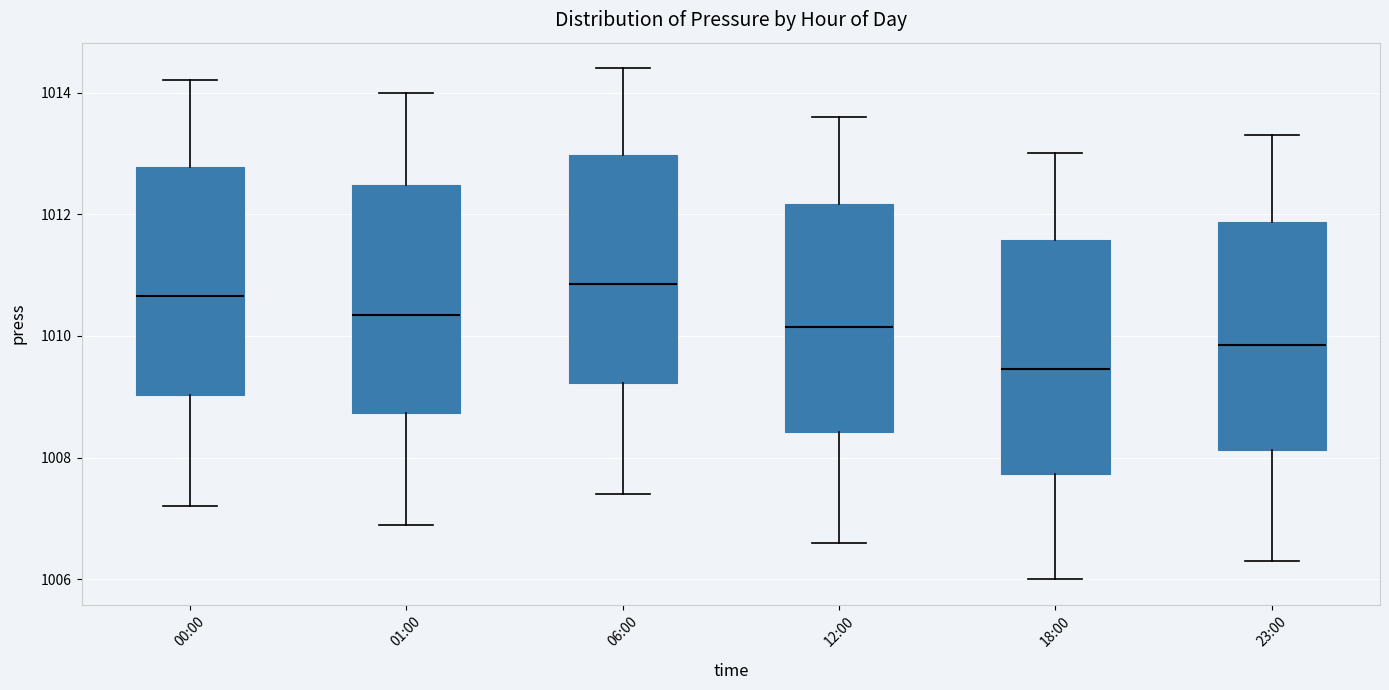

Reading left to right, read every box against the y-axis: the position of its median line, the range the box covers, and the ends of its whiskers. The values are not printed on the chart, so give them approximately, as read against the axis.

00:00: median 1010.6, box 1009.0 to 1012.8, whiskers 1007.2 to 1014.2
01:00: median 1010.4, box 1008.8 to 1012.4, whiskers 1007.0 to 1014.0
06:00: median 1010.8, box 1009.2 to 1013.0, whiskers 1007.4 to 1014.4
12:00: median 1010.2, box 1008.4 to 1012.2, whiskers 1006.6 to 1013.6
18:00: median 1009.4, box 1007.8 to 1011.6, whiskers 1006.0 to 1013.0
23:00: median 1009.8, box 1008.2 to 1011.8, whiskers 1006.4 to 1013.4